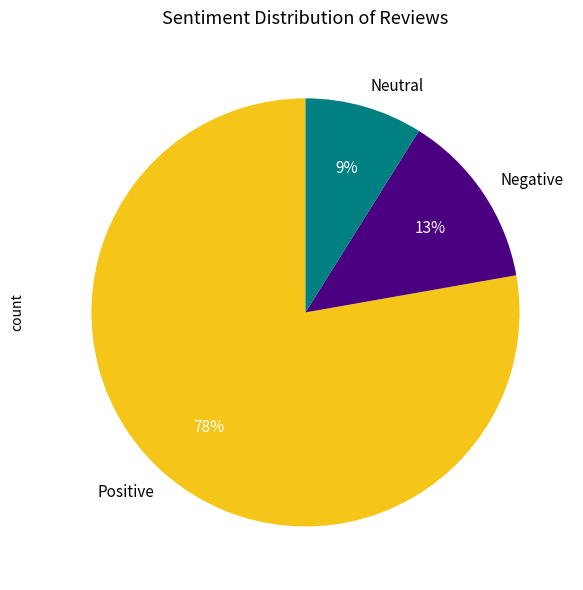

What is the smallest slice in the pie chart?

Neutral